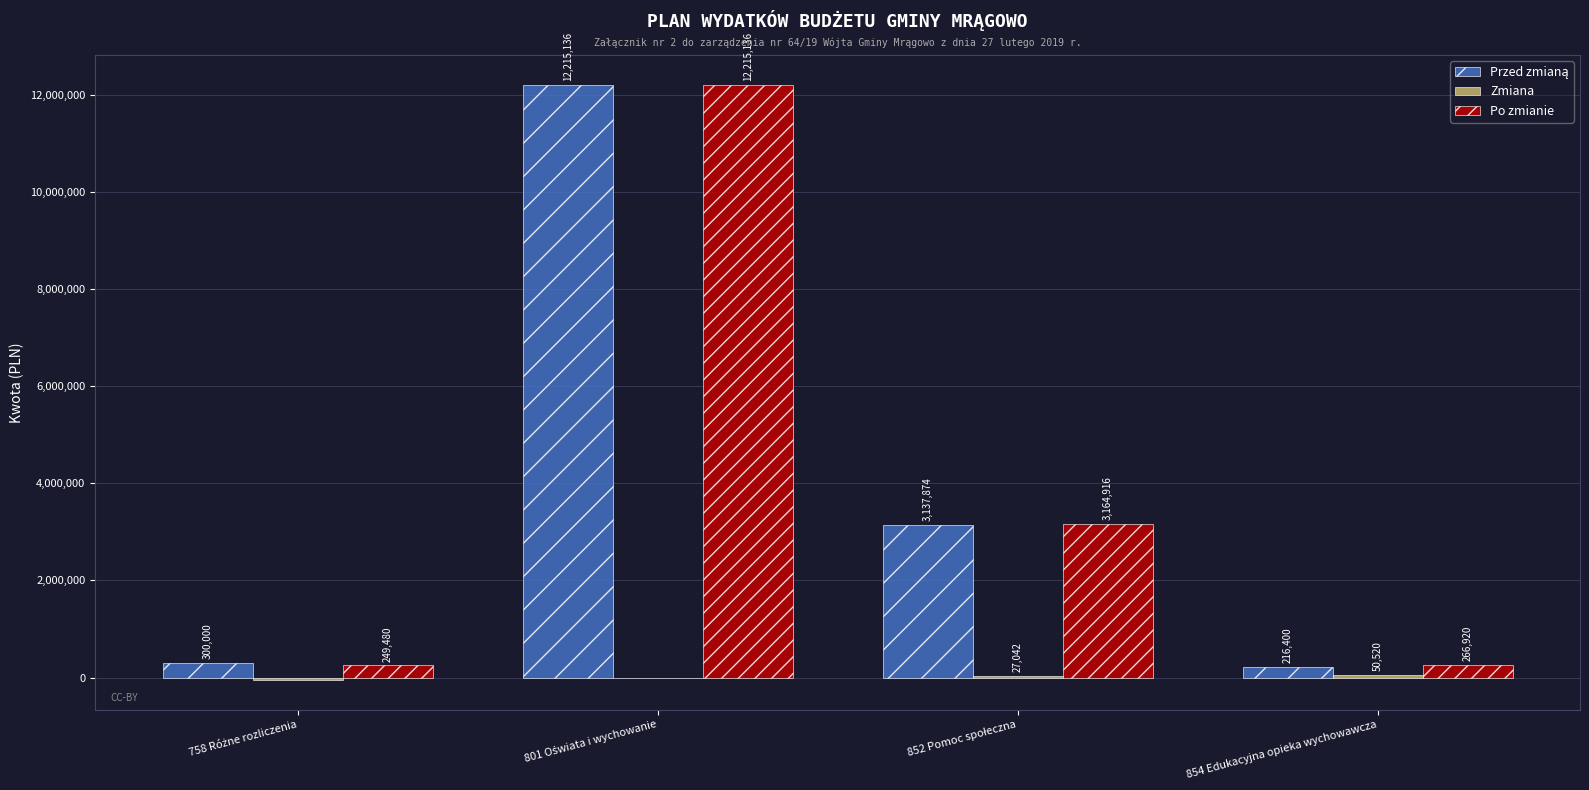

Which series has the largest total across all categories?

Po zmianie